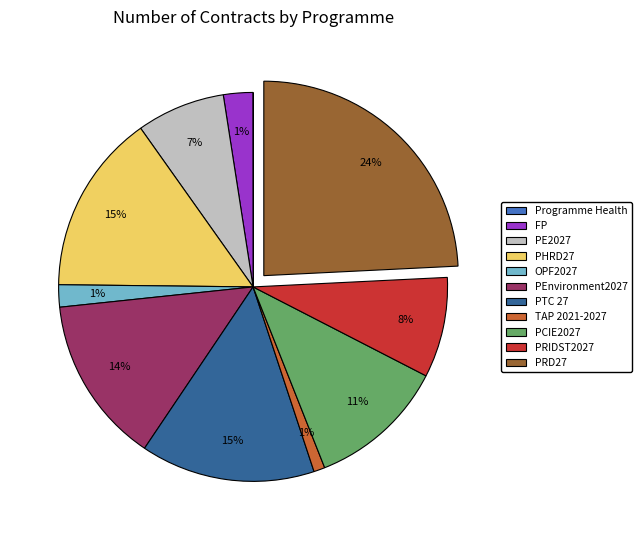

What percentage do FP and OPF2027 together represent?

4.3%